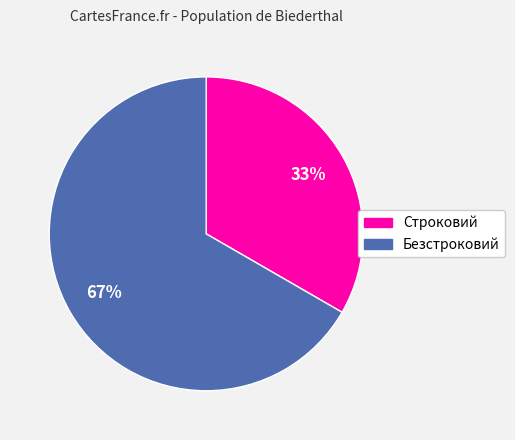

To the nearest percent, what portion does Строковий represent?

33%